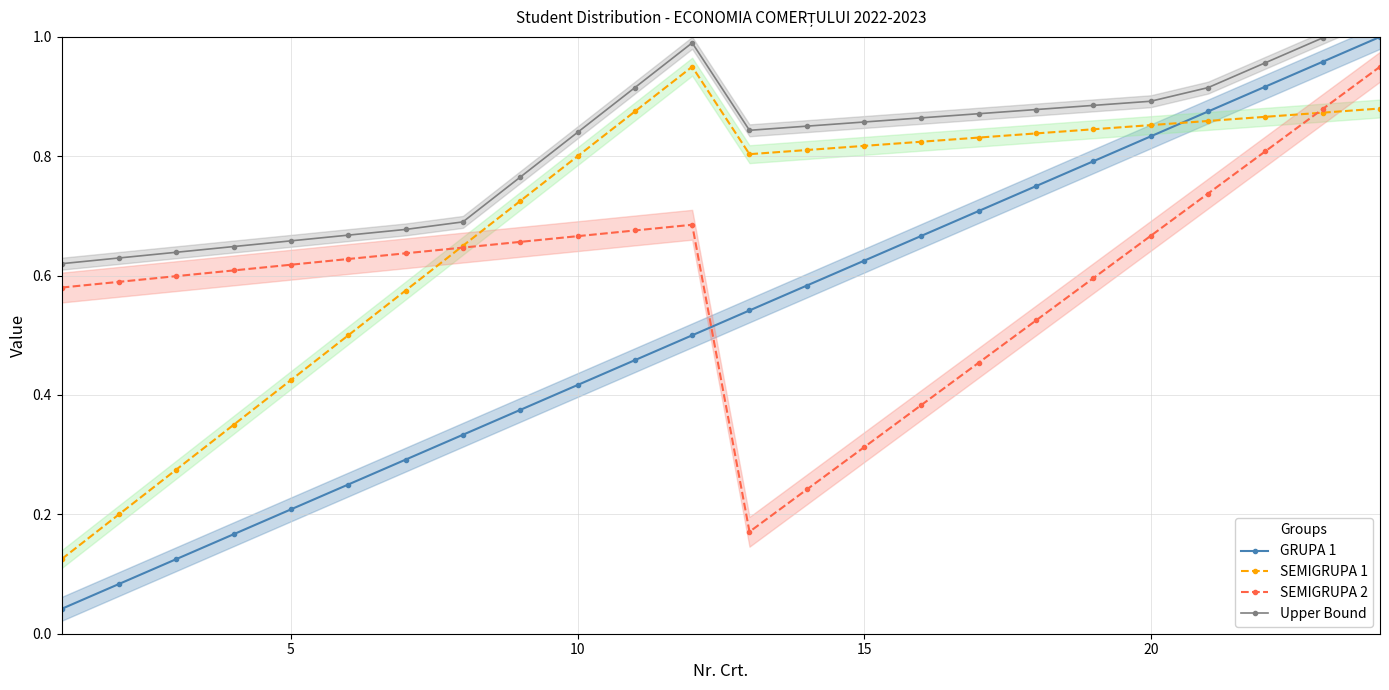

True or false: SEMIGRUPA 1 and GRUPA 1 intersect in this chart.

True